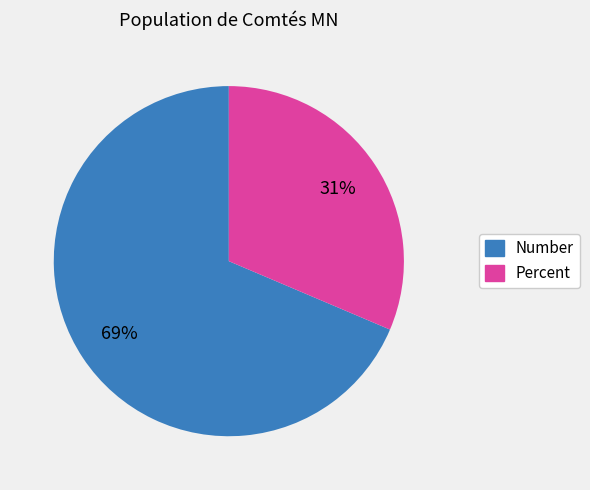

Between Percent and Number, which is larger?

Number